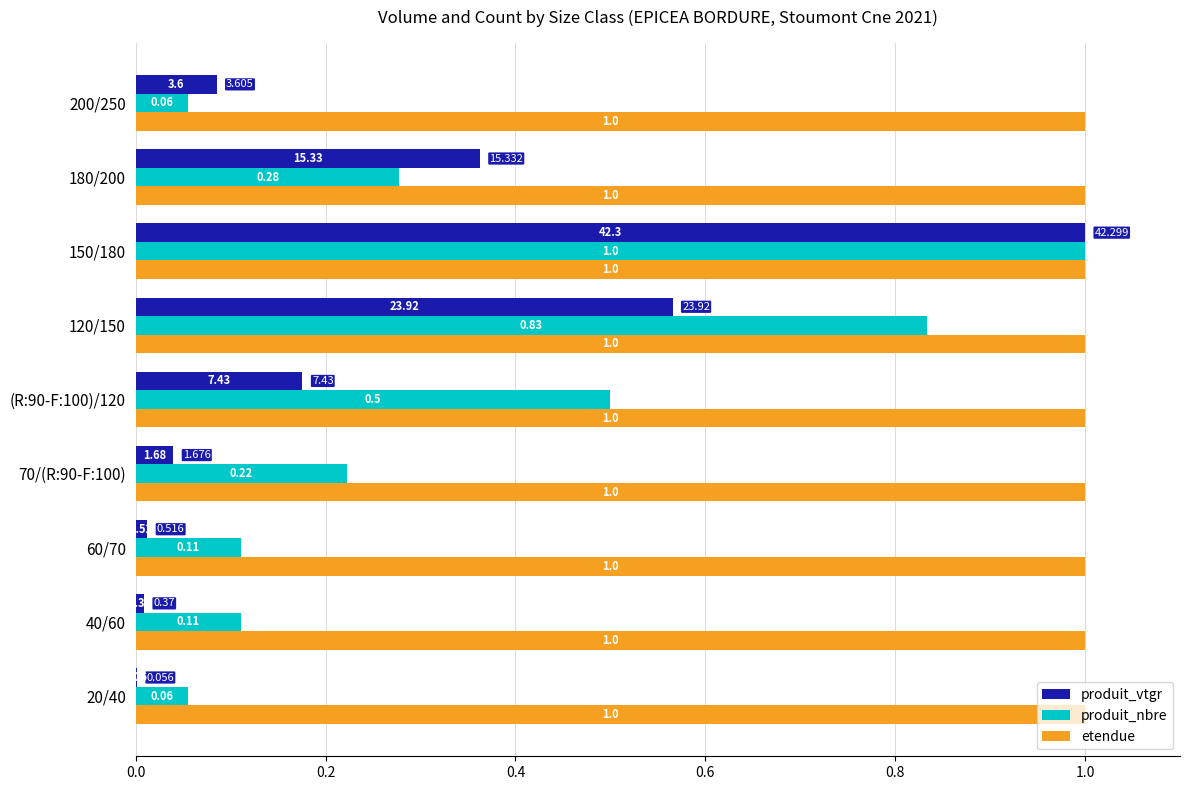

Which series has the largest total across all categories?

etendue